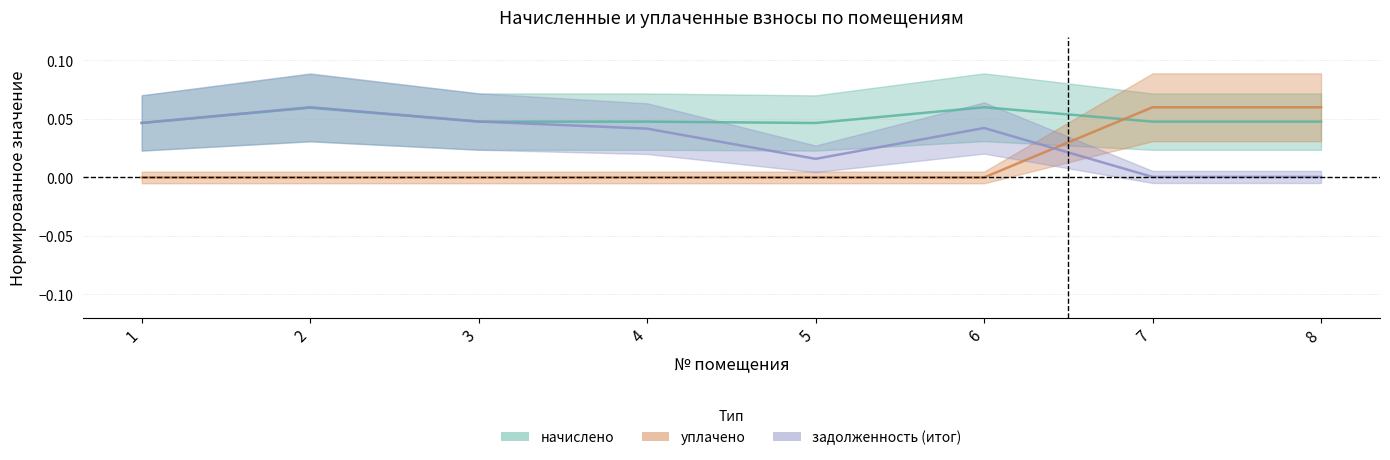

What are all the series names shown in the legend?

начислено, уплачено, задолженность (итог)